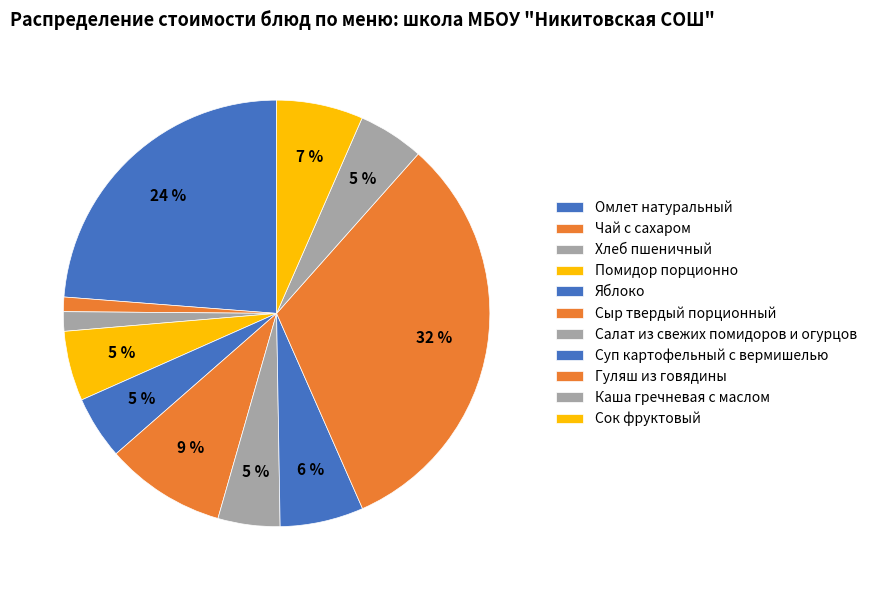

What is the ratio of the value at Гуляш из говядины to the value at Помидор порционно?

6.0